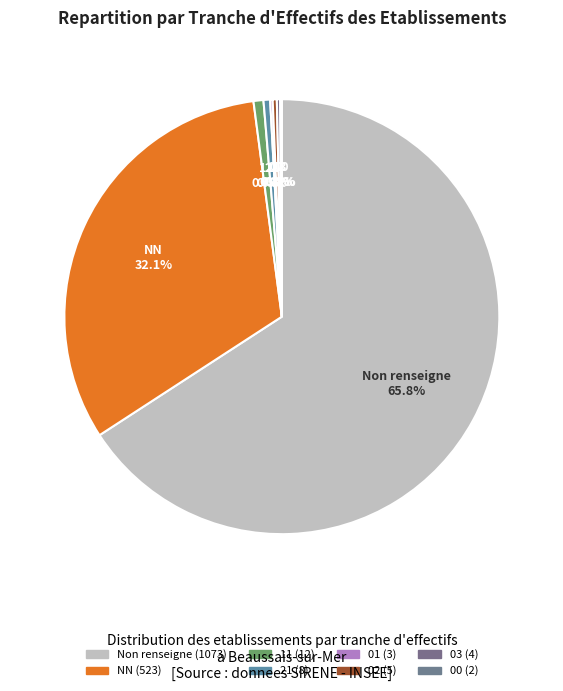

How many slices are in this pie chart?

8